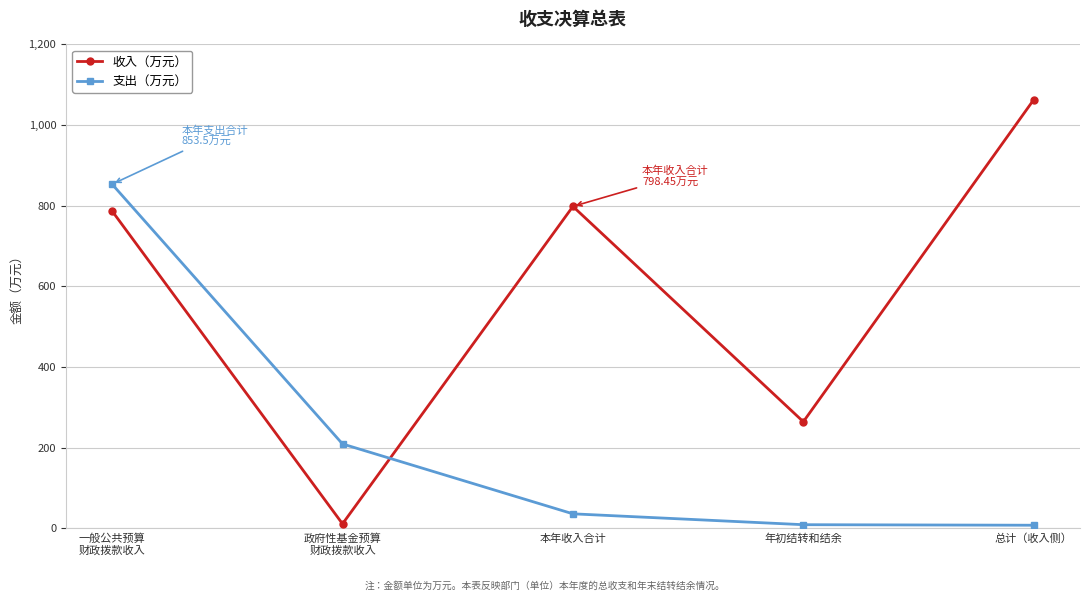

What is the sum of the 支出（万元） values at 年初结转和结余 and 总计（收入侧）?

17.4